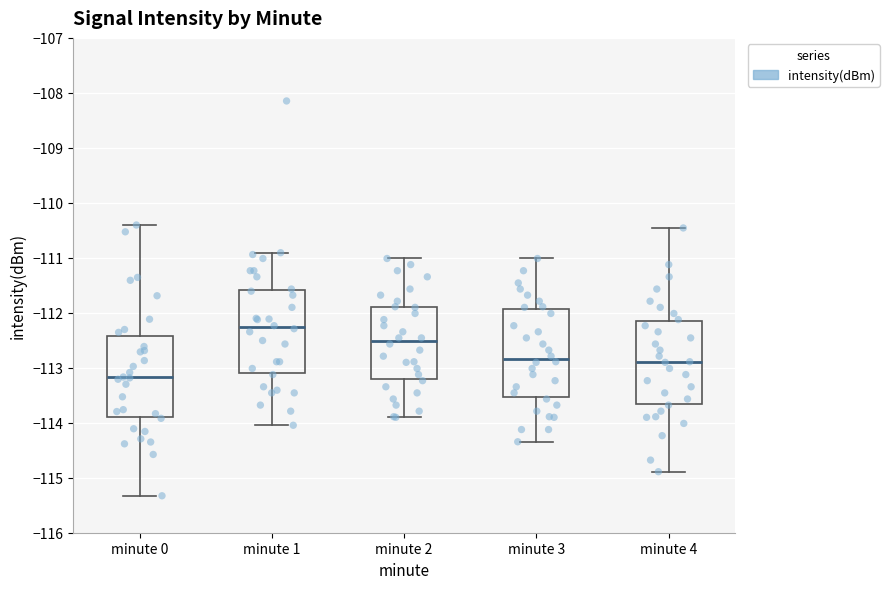

Where is the upper edge of the box for minute 1 on the y-axis? The values are not printed on the chart, so give them approximately, as read against the axis.

-111.6